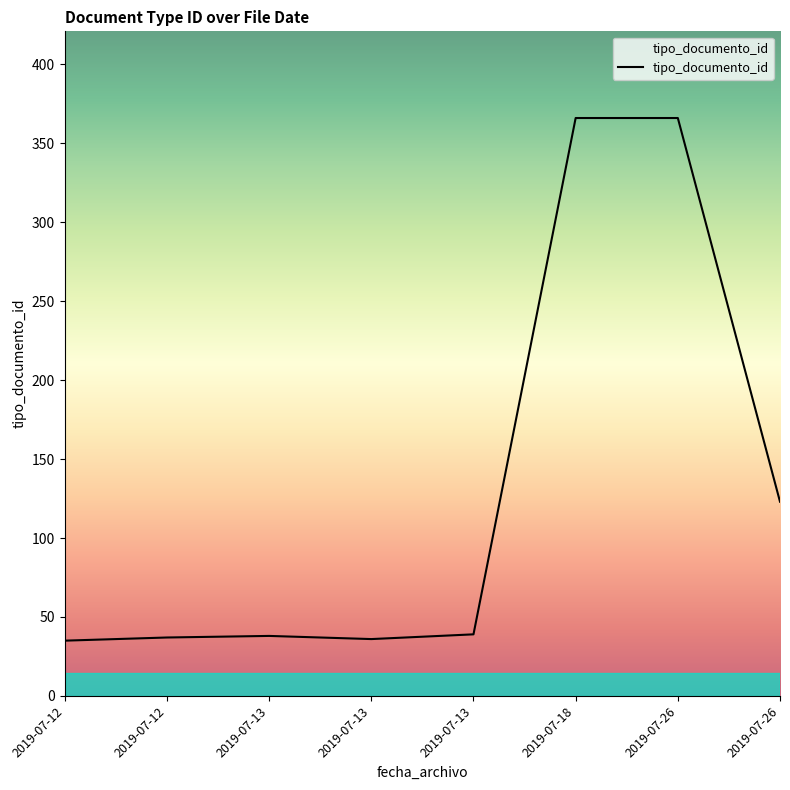

Reading left to right, transcribe all the data shown in this chart.

35	37	38	36	39	366	366	123